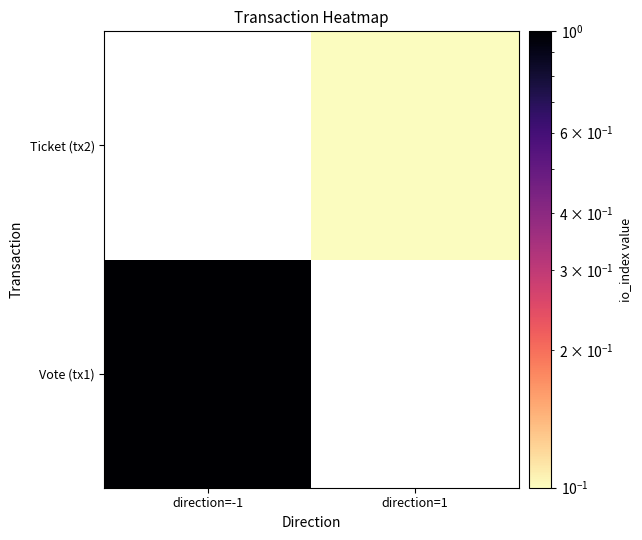

Count the number of data series in this chart.

2